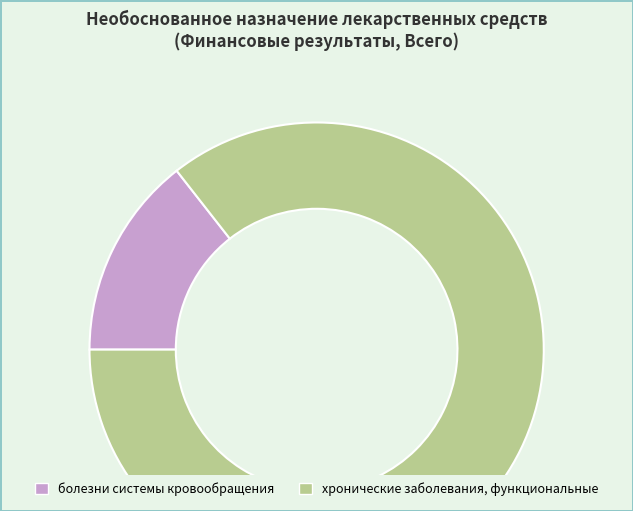

Do болезни системы кровообращения and хронические заболевания, функциональные together represent more than half of the pie?

Yes